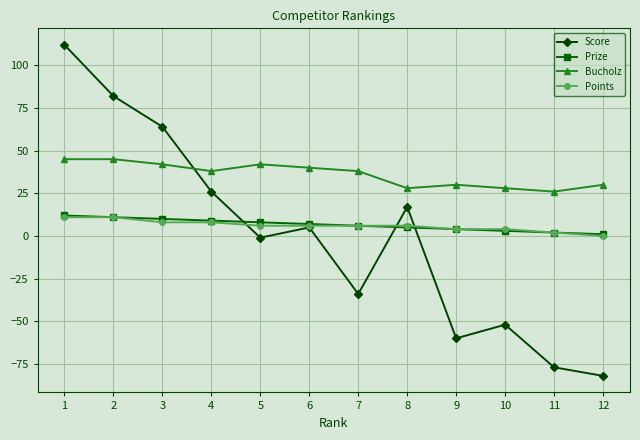

Count the number of categories in the chart.

12